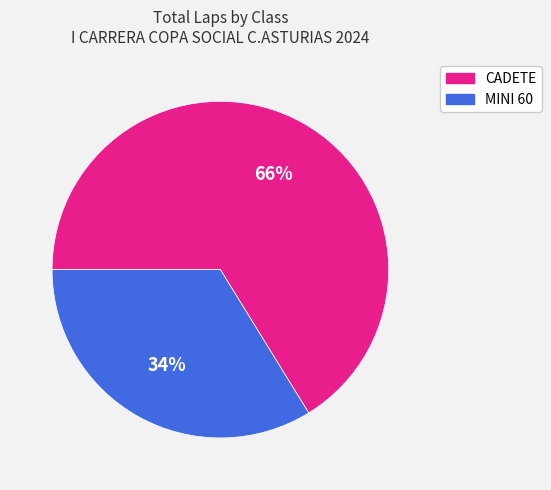

Does any single category account for the majority?

Yes